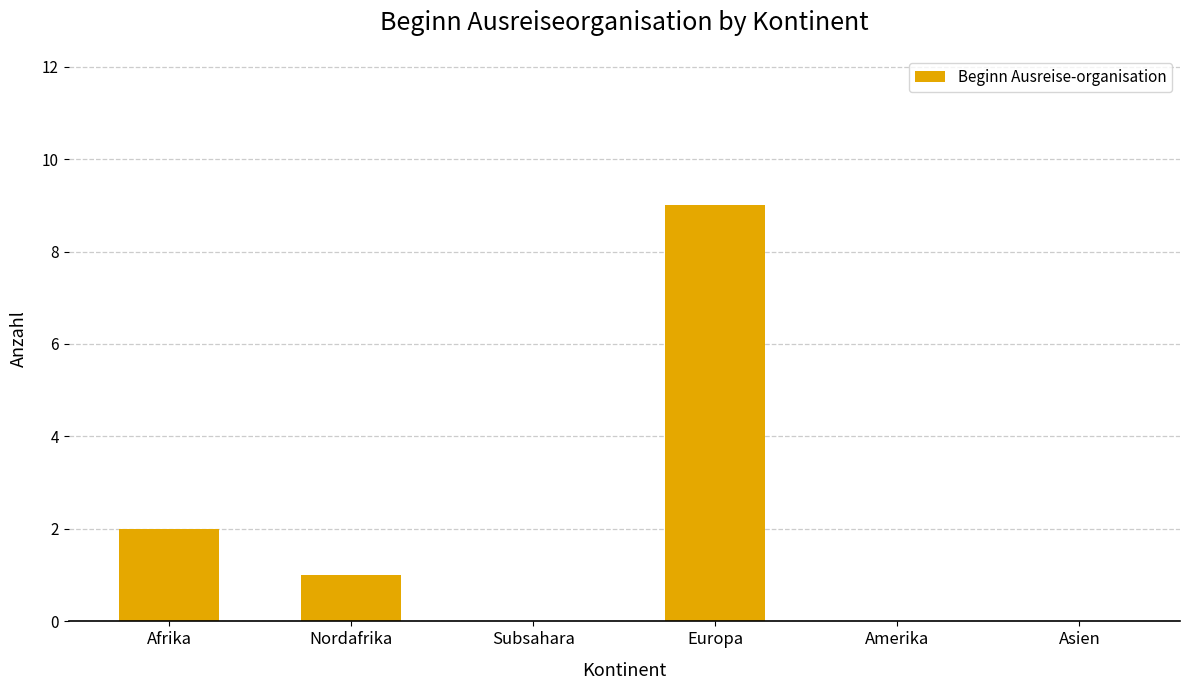

Which category has the highest value across all series?

Europa